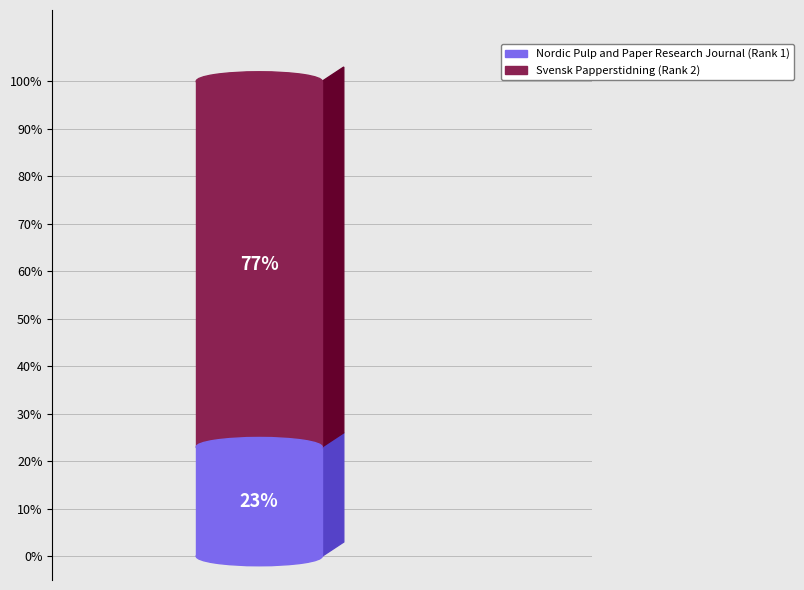

How many slices are in this pie chart?

2